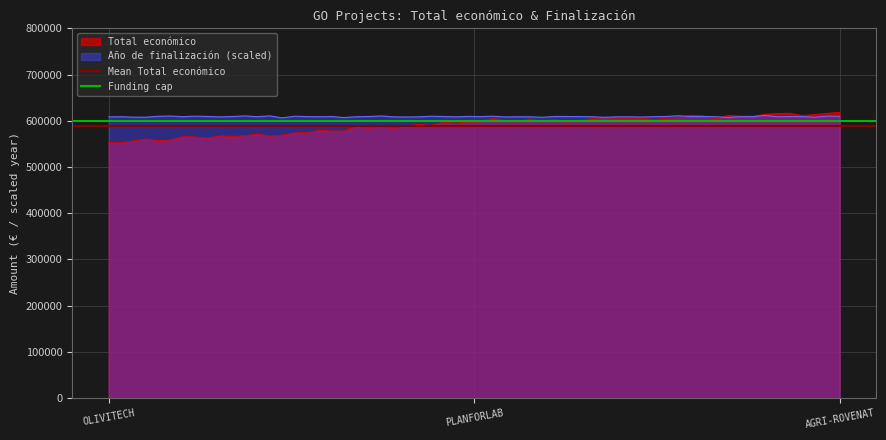

The Mean Total económico series shows 588568.3 at PLANFORLAB. True or false?

True